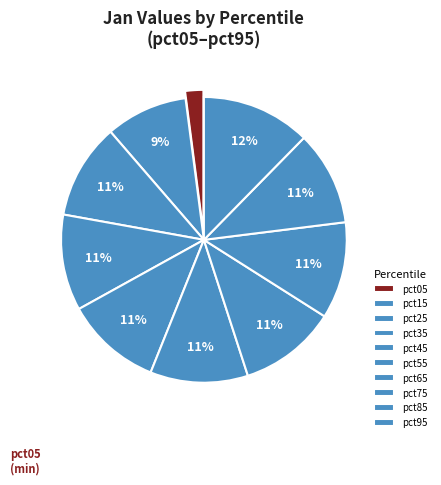

To the nearest percent, what percentage of the pie is pct75?

11%